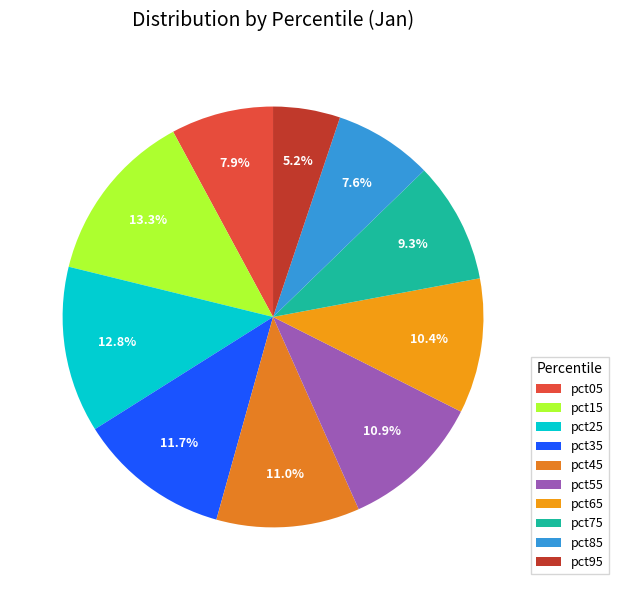

How many segments does this pie chart have?

10